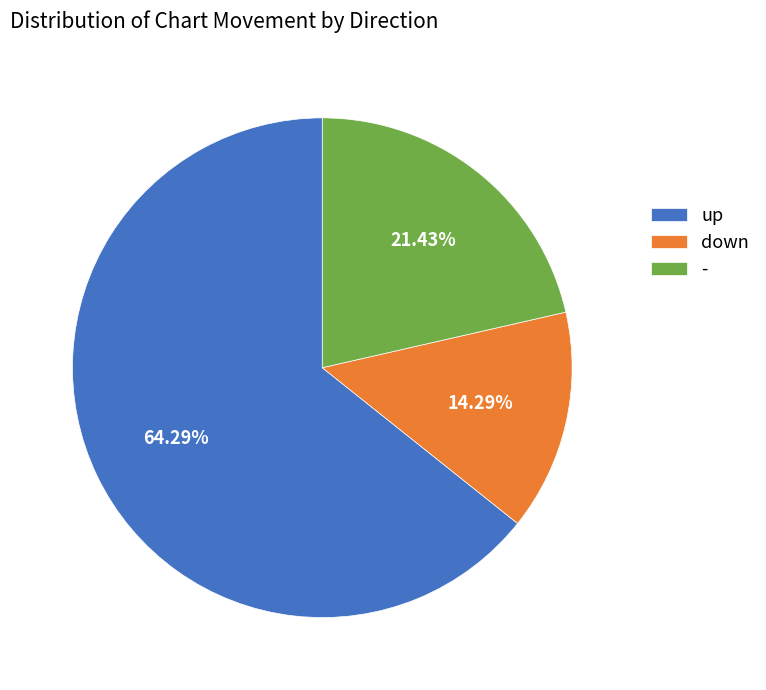

How many segments does this pie chart have?

3